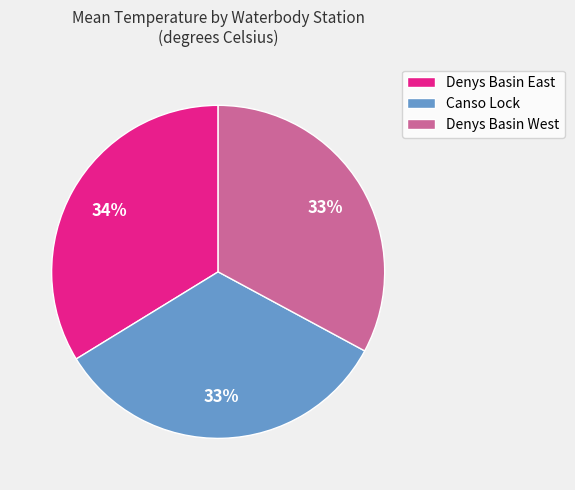

The Denys Basin East slice represents 34% of the pie. True or false?

True